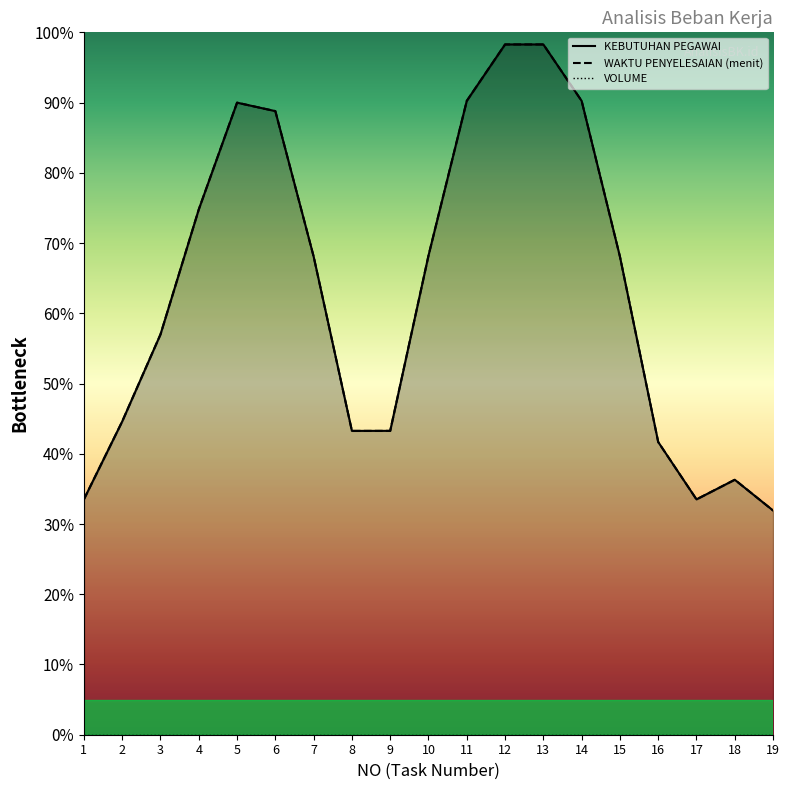

What is the maximum value shown in the chart?

1.0